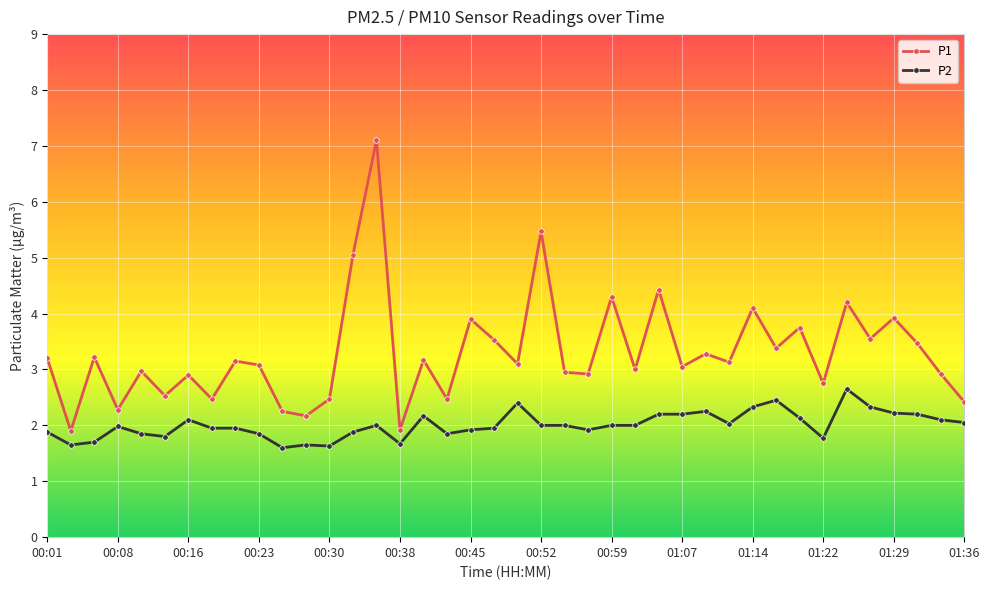

Which series has the largest range (max minus min)?

P1